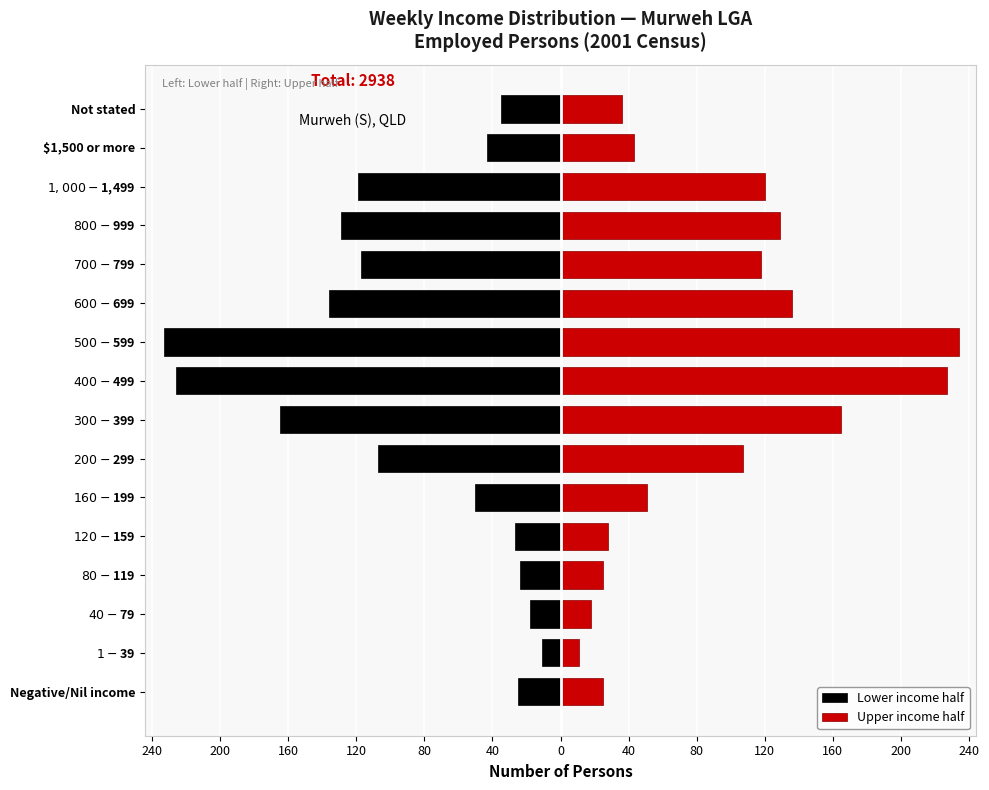

Which series has the widest spread of values?

Upper income half